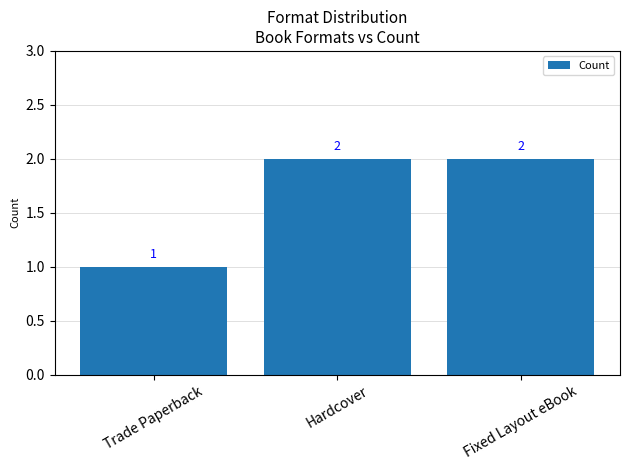

What is the change in value from Trade Paperback to Fixed Layout eBook?

+1